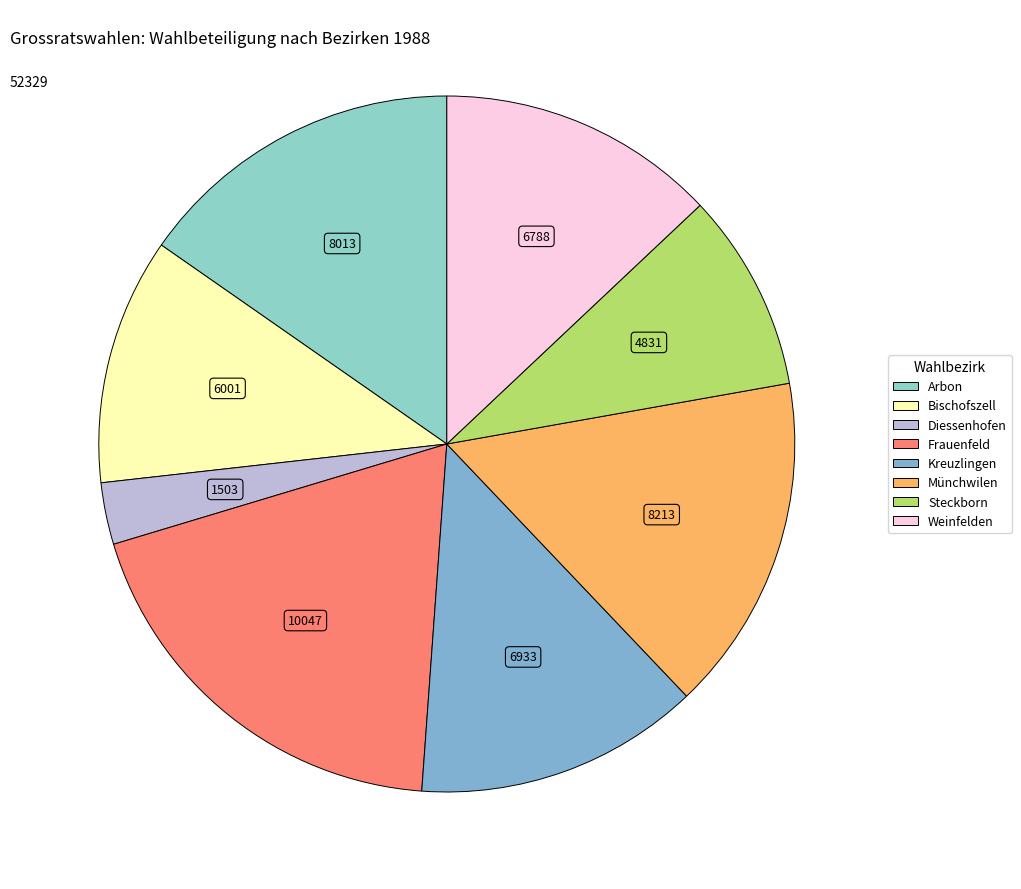

To the nearest percent, what is the combined percentage of Münchwilen and Kreuzlingen?

29%